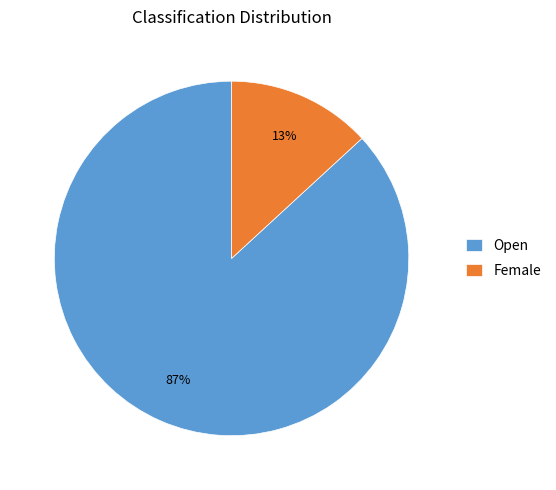

To the nearest percent, what is the combined percentage of Female and Open?

100%